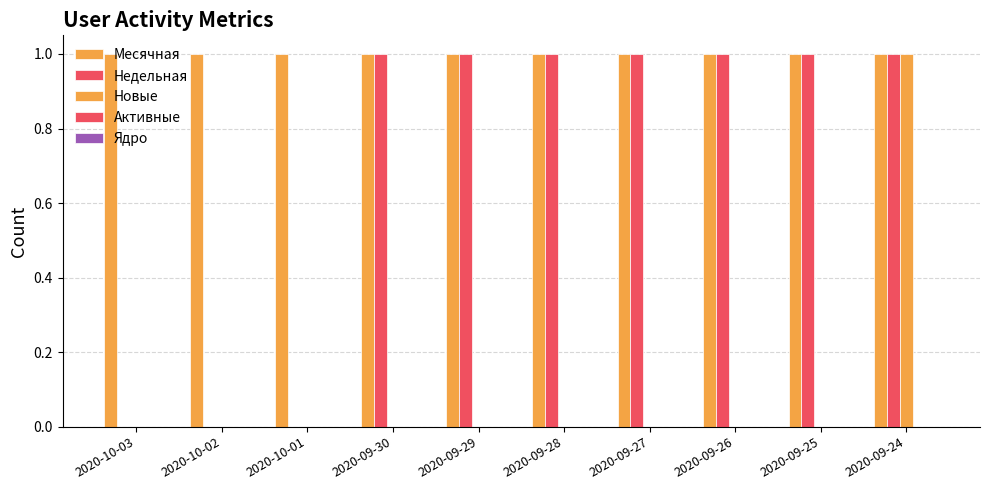

Rank the series at 2020-10-01 from highest to lowest value.

Месячная, Недельная, Новые, Активные, Ядро